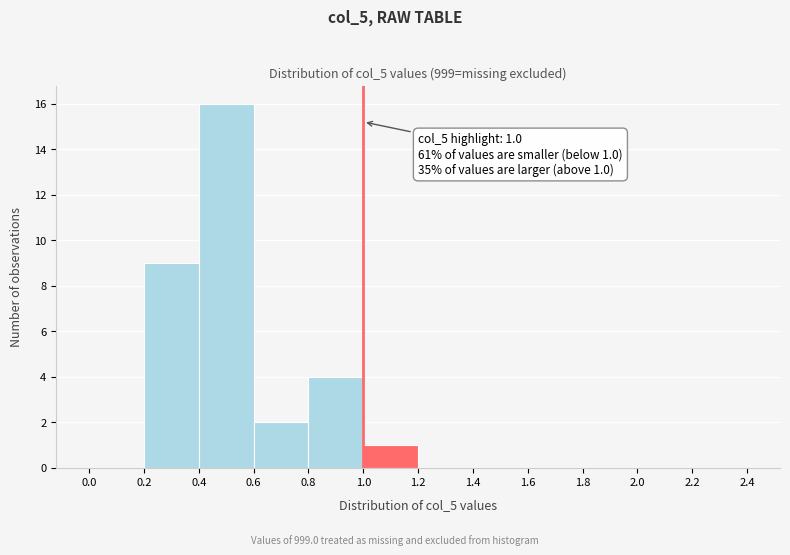

Which range on the x-axis has the tallest bar?

0.4 to 0.6